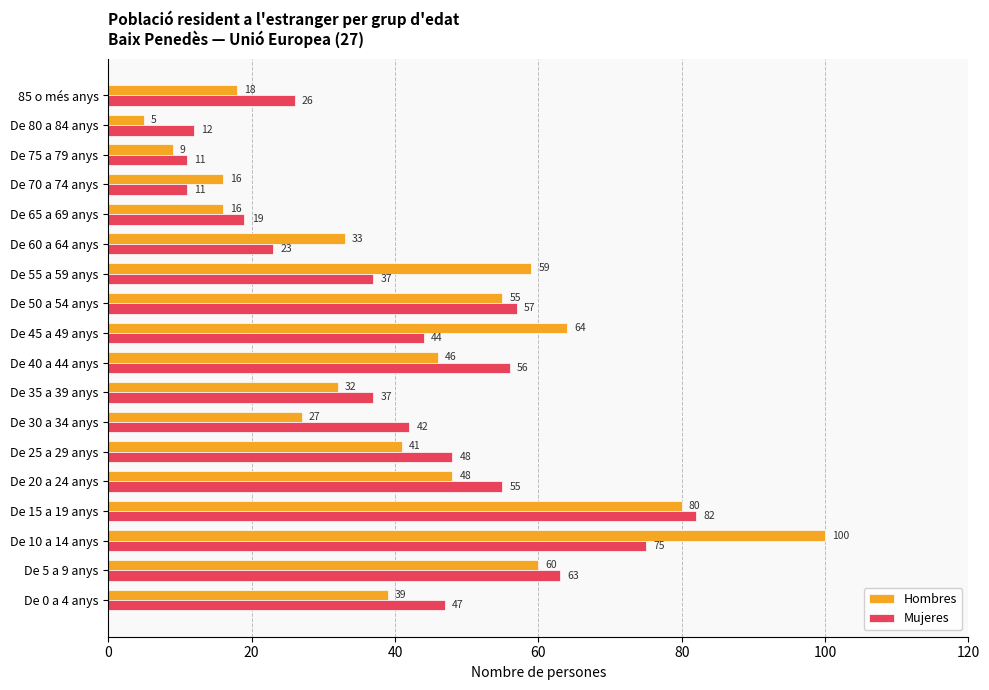

At which category is the sum across all series the highest?

De 10 a 14 anys